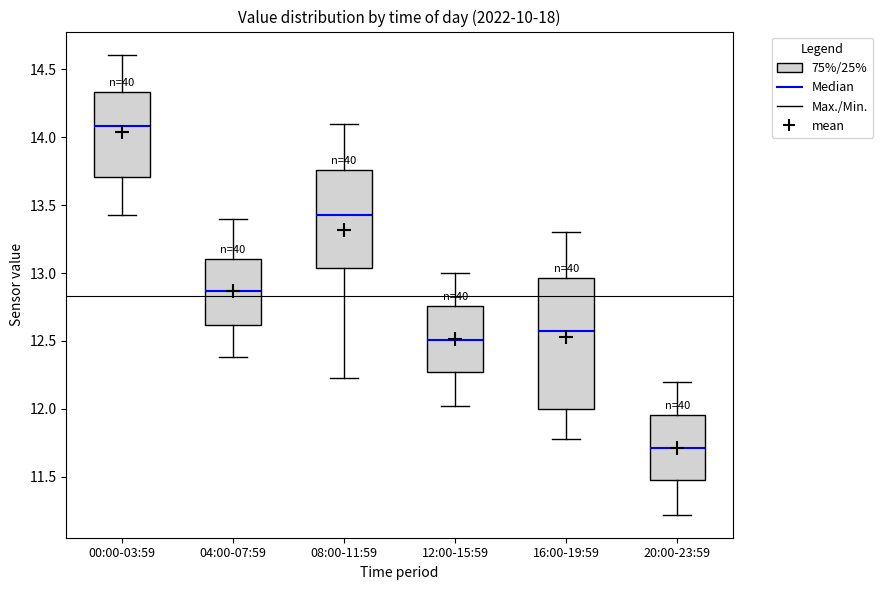

Reading left to right, read every box against the y-axis: the position of its median line, the range the box covers, and the ends of its whiskers. The values are not printed on the chart, so give them approximately, as read against the axis.

00:00-03:59: median 14.10, box 13.70 to 14.35, whiskers 13.45 to 14.60
04:00-07:59: median 12.85, box 12.60 to 13.10, whiskers 12.40 to 13.40
08:00-11:59: median 13.45, box 13.05 to 13.75, whiskers 12.25 to 14.10
12:00-15:59: median 12.50, box 12.25 to 12.75, whiskers 12.00 to 13.00
16:00-19:59: median 12.60, box 12.00 to 12.95, whiskers 11.80 to 13.30
20:00-23:59: median 11.70, box 11.45 to 11.95, whiskers 11.20 to 12.20